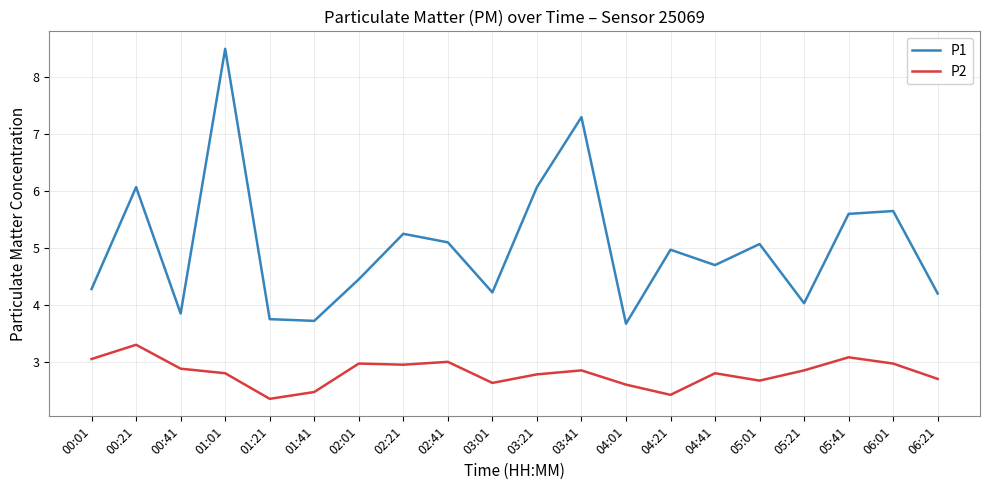

What is the sum of the P1 values at 04:01 and 01:01?

12.2